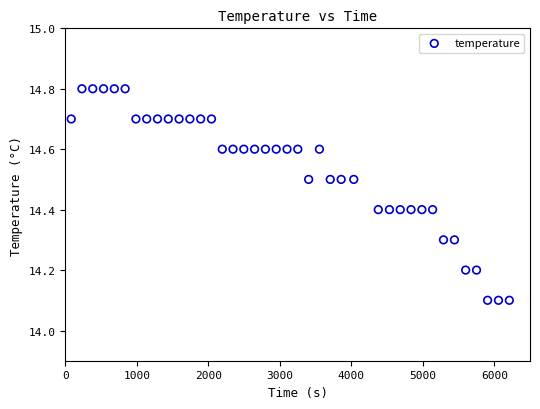

What is the range of Y values (max minus min)?

0.7